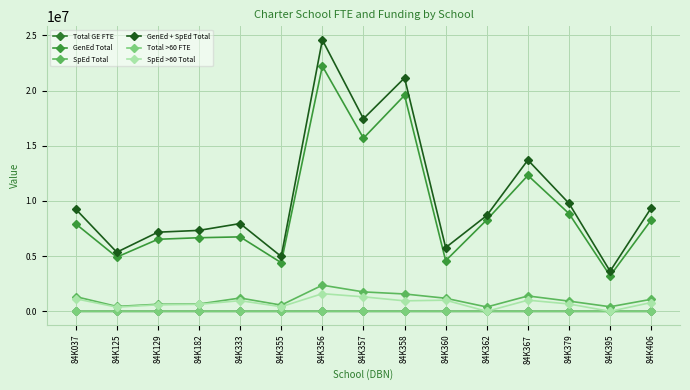

What is the difference between the maximum and minimum values in the GenEd Total series?

19004596.7